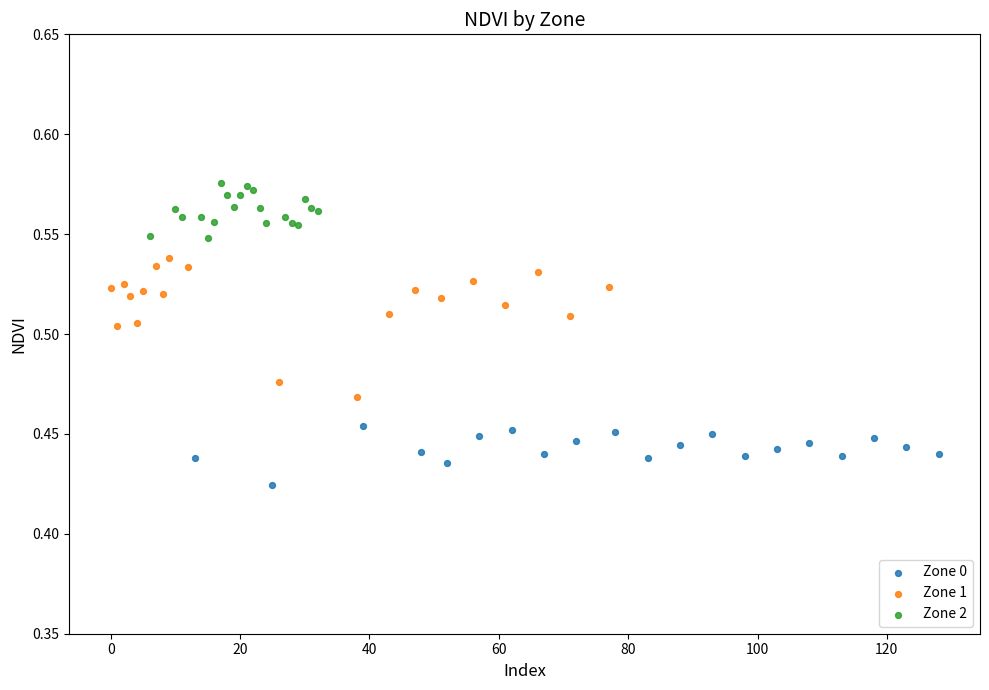

Which series reaches the maximum Y coordinate?

Zone 2